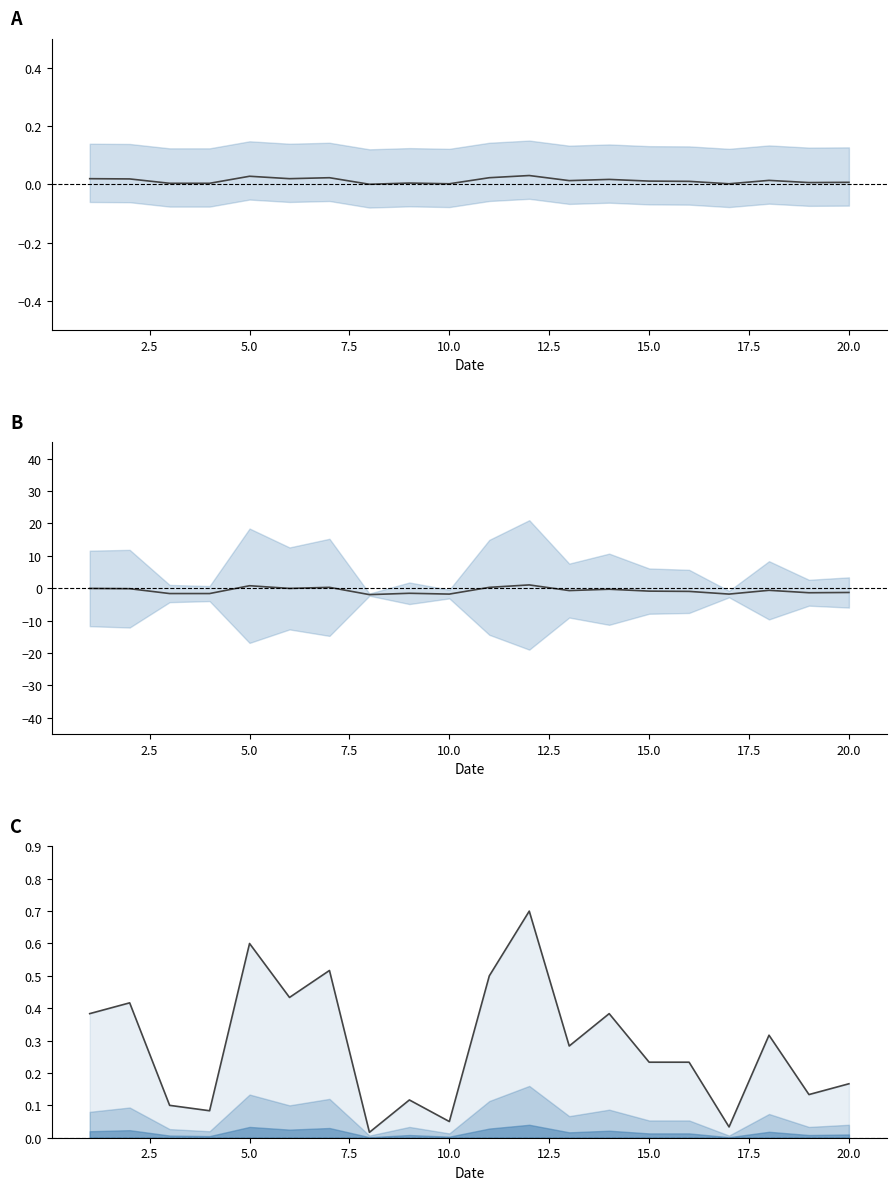

Between 15.0 and 20.0, which is larger?

15.0